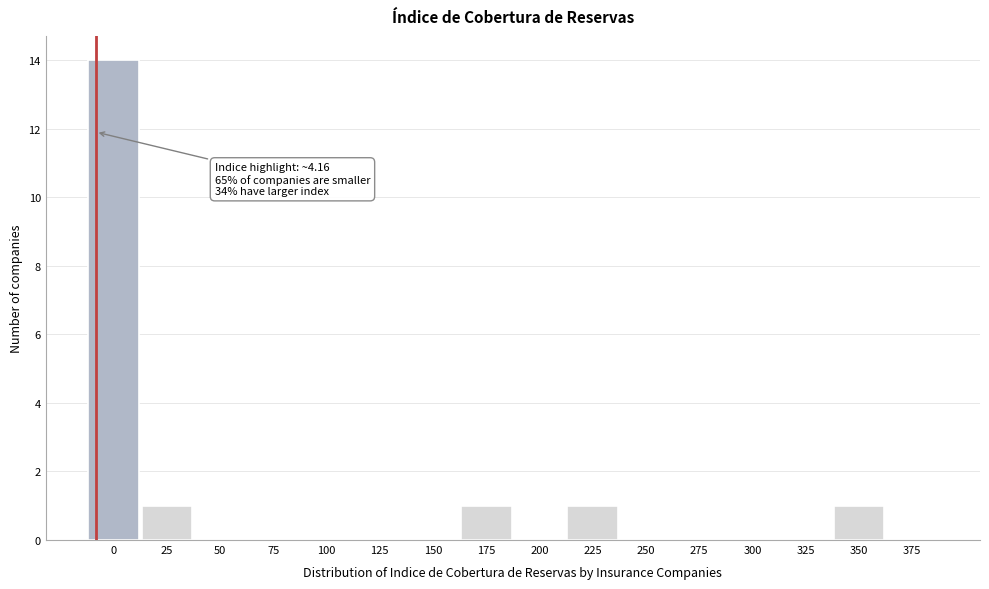

Reading left to right, what are all the values shown in this chart?

0=14	25=1	50=0	75=0	100=0	125=0	150=0	175=1	200=0	225=1	250=0	275=0	300=0	325=0	350=1	375=0